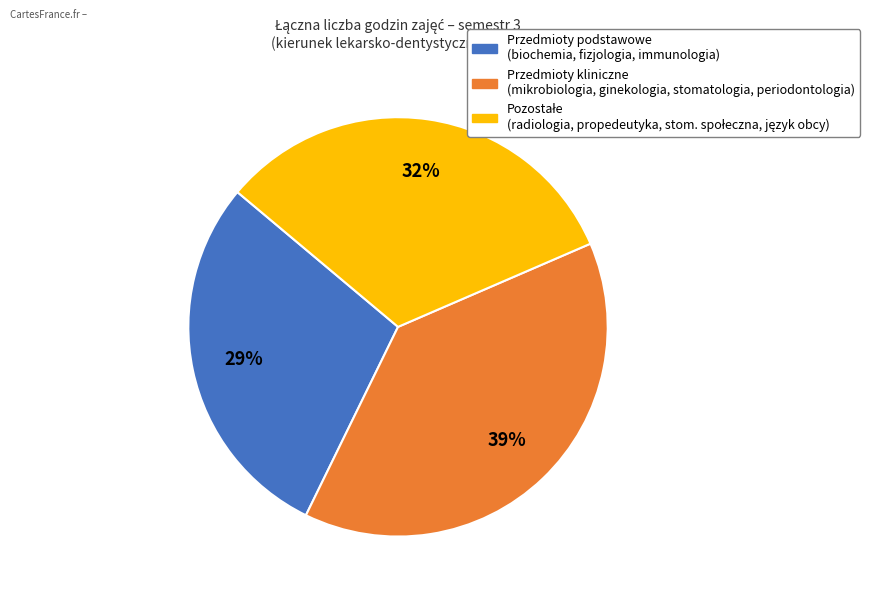

Does any single category account for the majority?

No